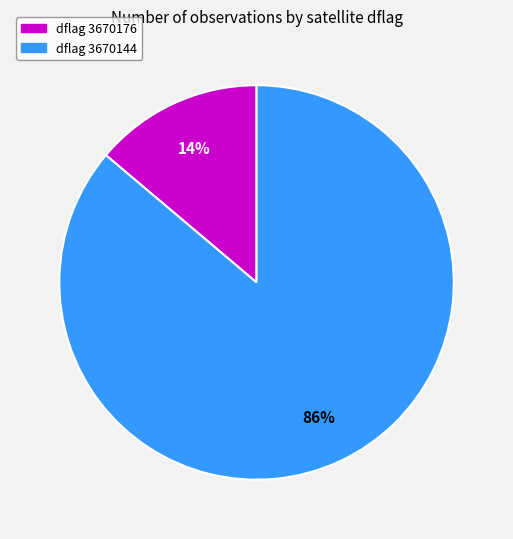

Count the number of slices in the pie.

2